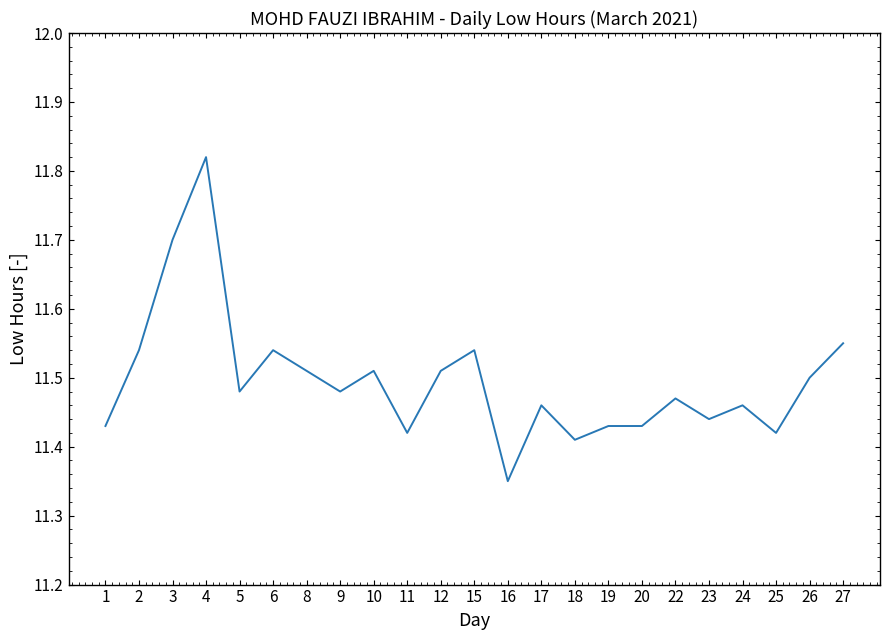

Is it true that the value at 12 is 5.8?

False